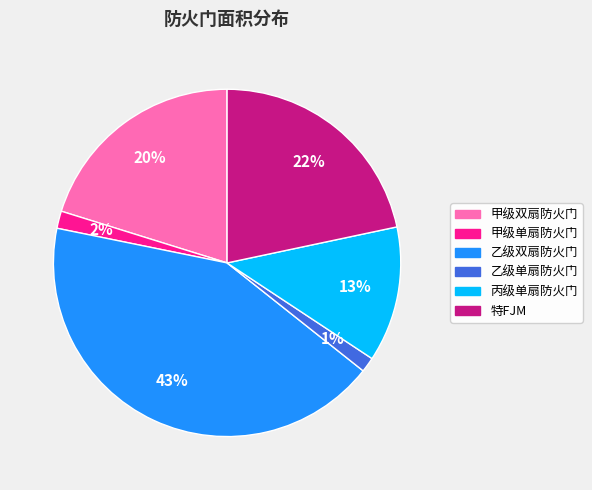

Count the number of slices in the pie.

6